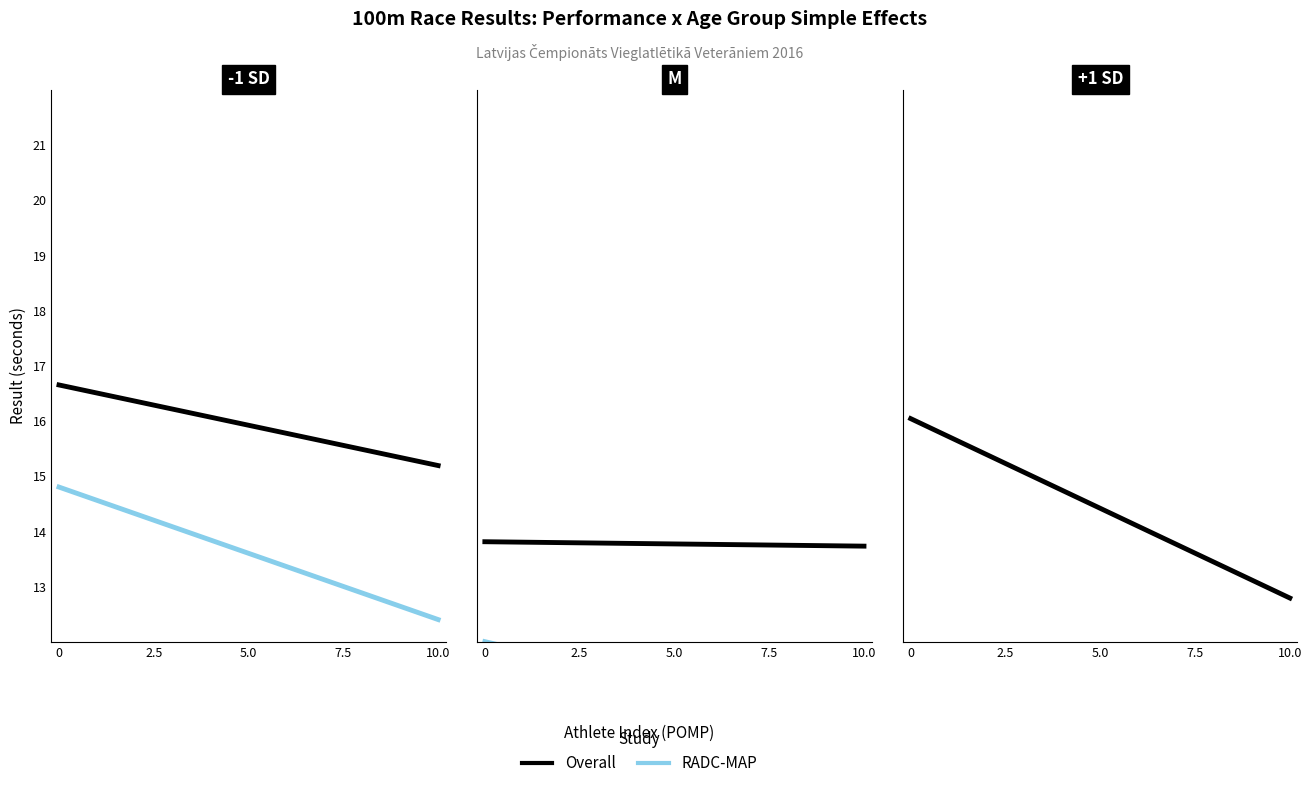

Is it true that Overall equals 7.8 at 0?

False